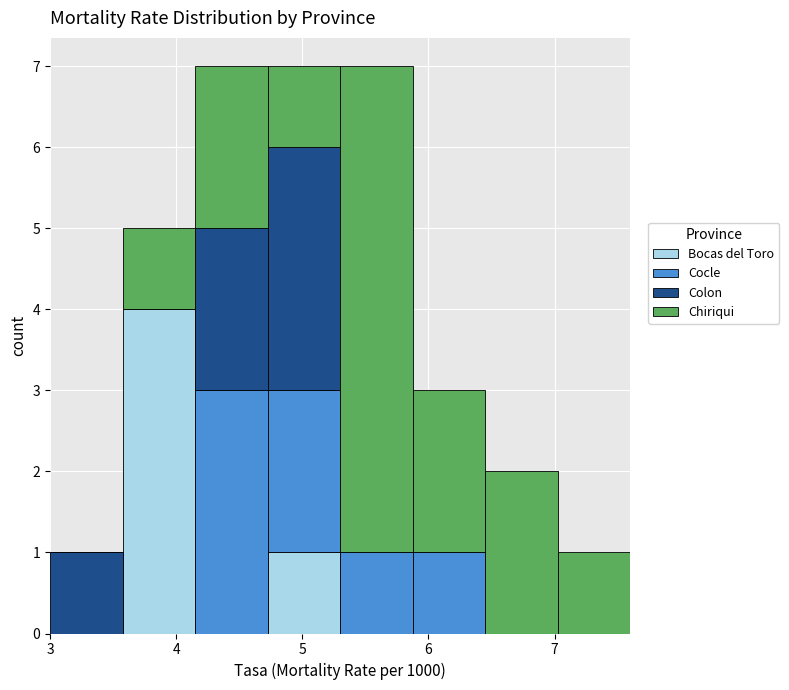

What is the total height of the stacked bar covering 4.2 to 4.7 on the x-axis? Neither the bar edges nor the heights are printed on the chart, so give them approximately, as read against the axes.

7